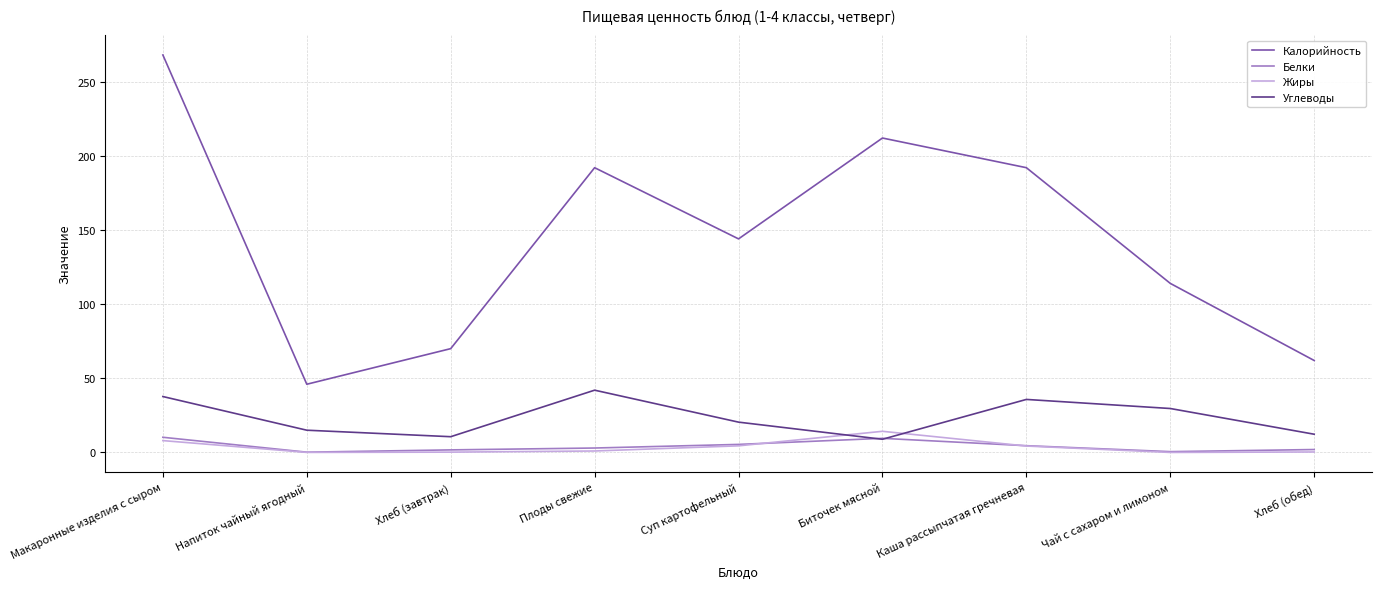

Which label corresponds to the largest value in the chart?

Макаронные изделия с сыром